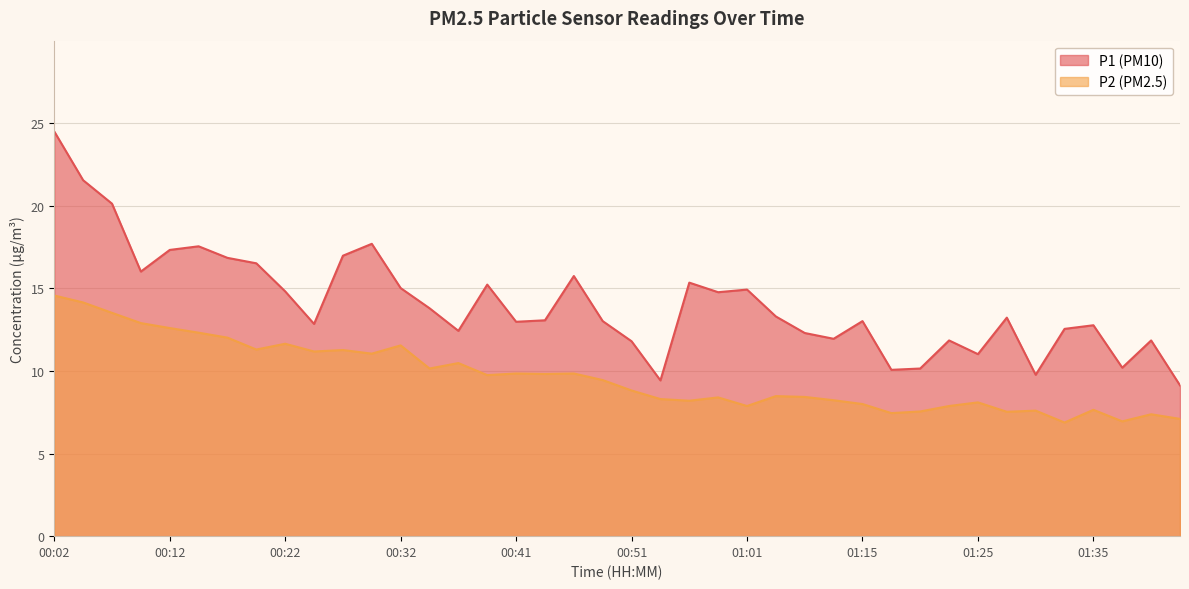

What is the label of the 31st point from the right?

00:24